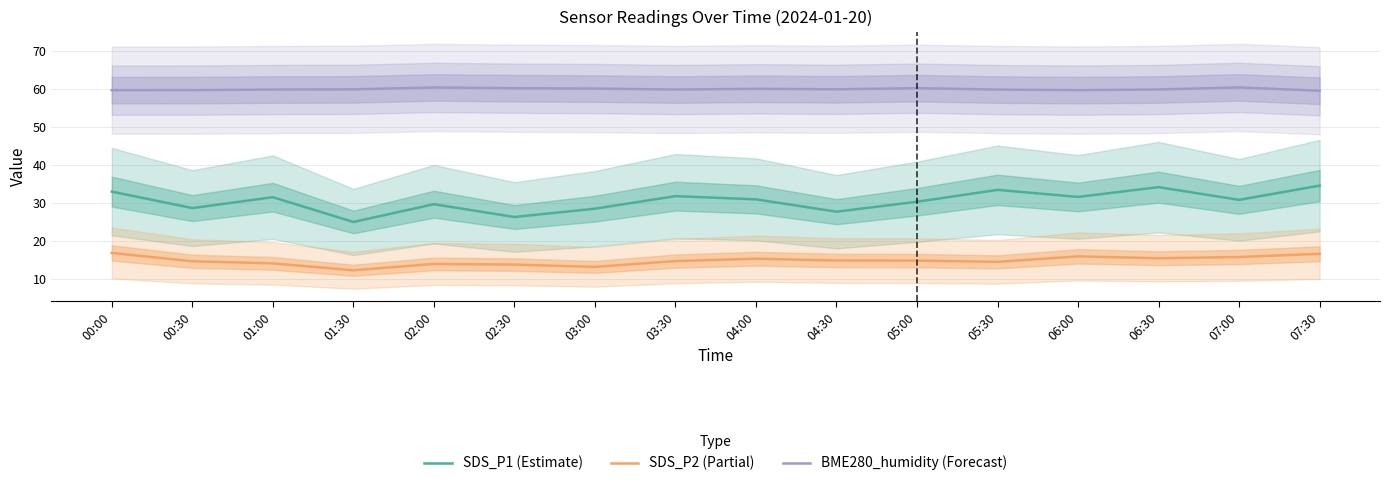

List the labels in order of BME280_humidity (Forecast) value, smallest first.

07:30, 00:00, 00:30, 06:00, 05:30, 01:00, 03:30, 06:30, 01:30, 04:30, 04:00, 03:00, 02:30, 05:00, 02:00, 07:00